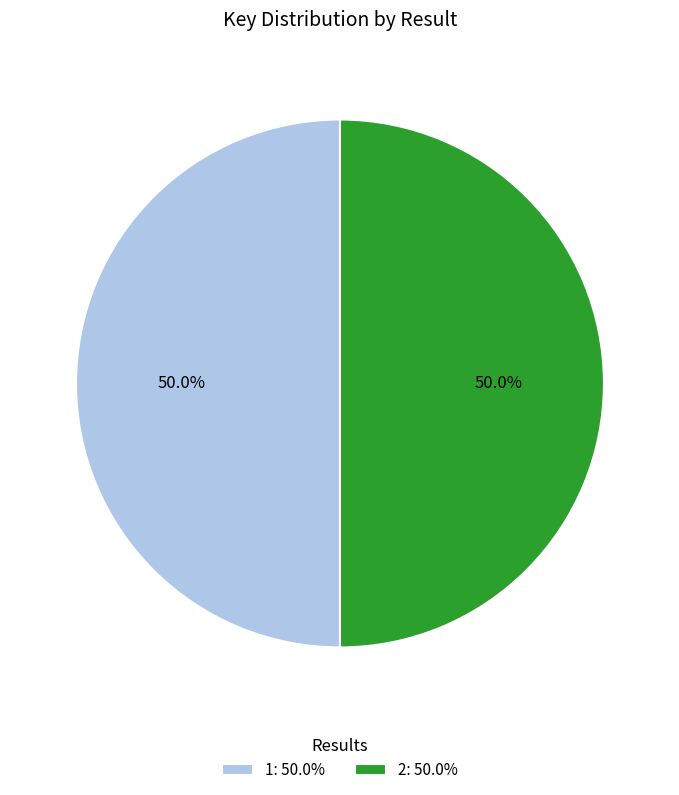

Approximately how many times larger is the value at 2: 50.0% compared to 1: 50.0%?

1.0